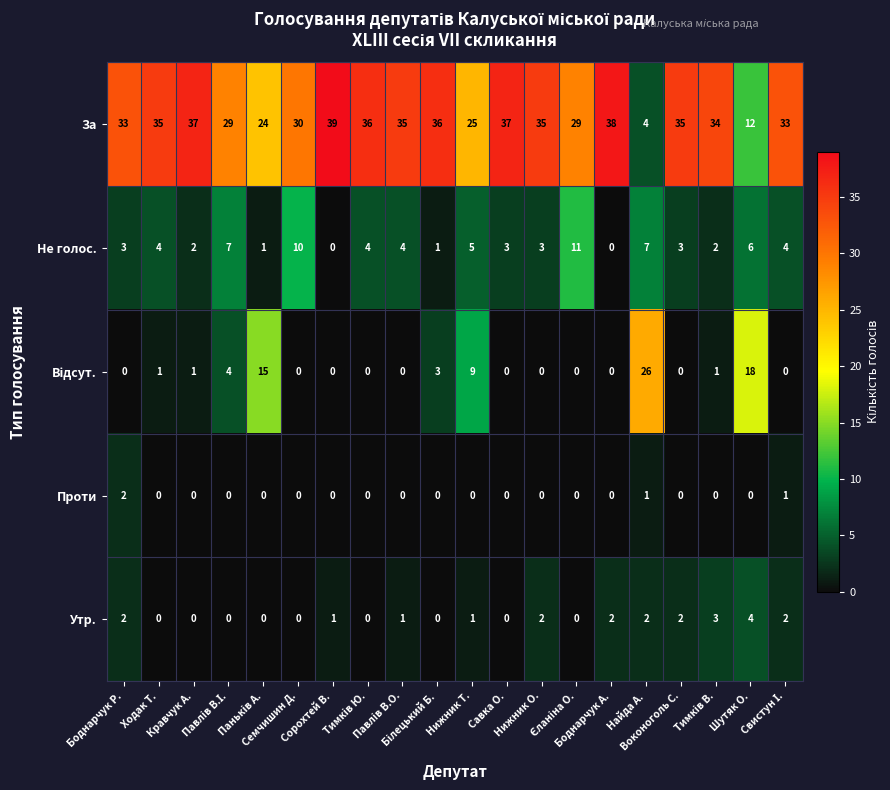

At which category does the chart reach its peak across all series?

Сорохтей В.